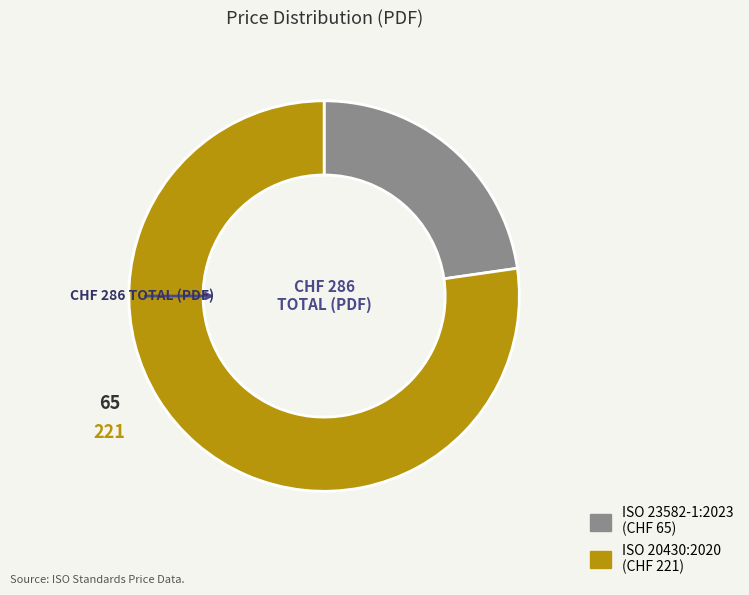

How many segments does this pie chart have?

2